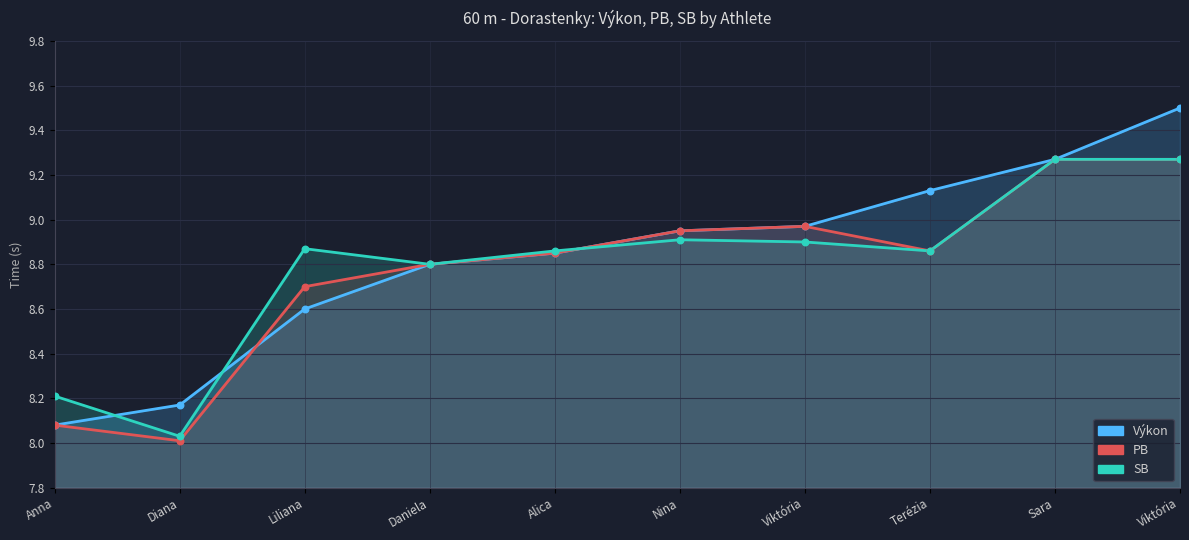

Which series contains the highest Y value?

Výkon